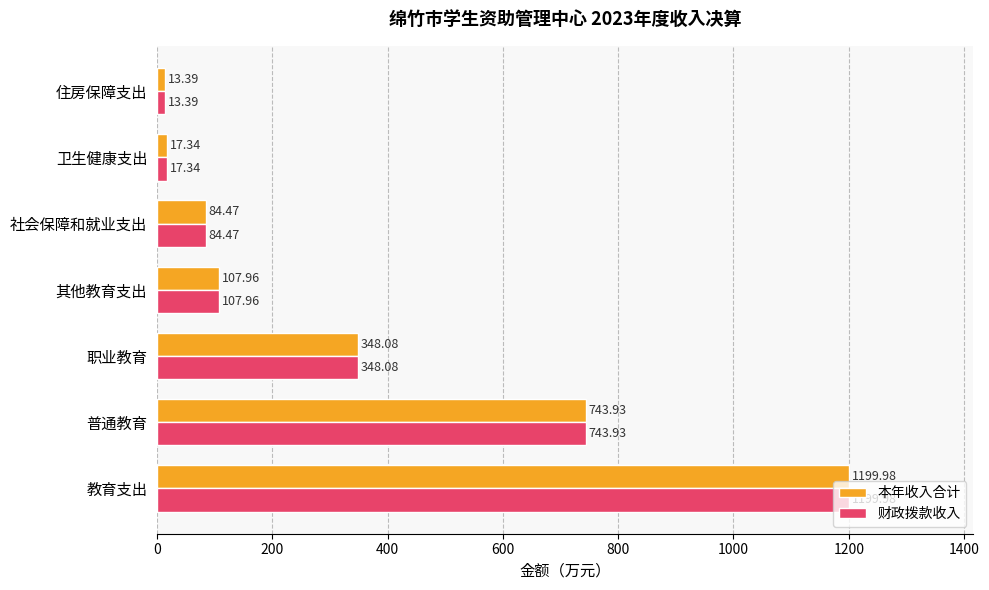

What are all the series names shown in the legend?

本年收入合计, 财政拨款收入